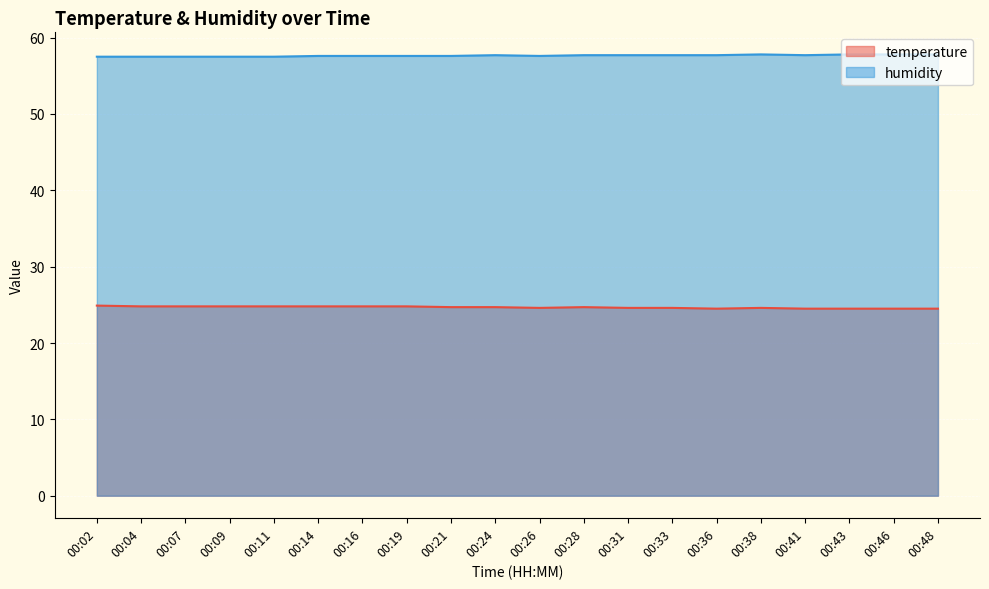

What is the sum of the temperature values at 00:28 and 00:11?

49.5